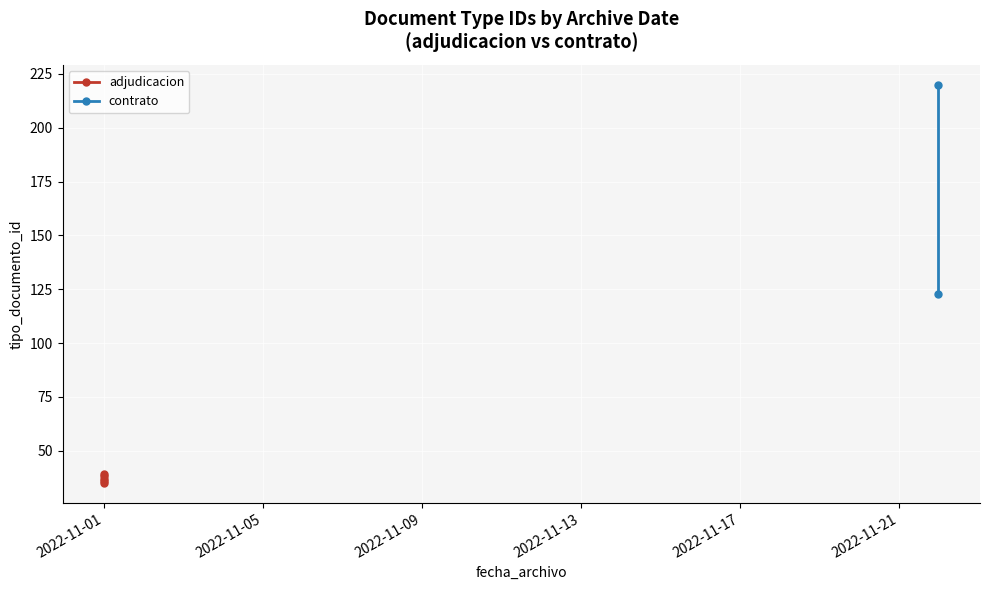

Is it true that the value at 2022-11-22 is 123?

True